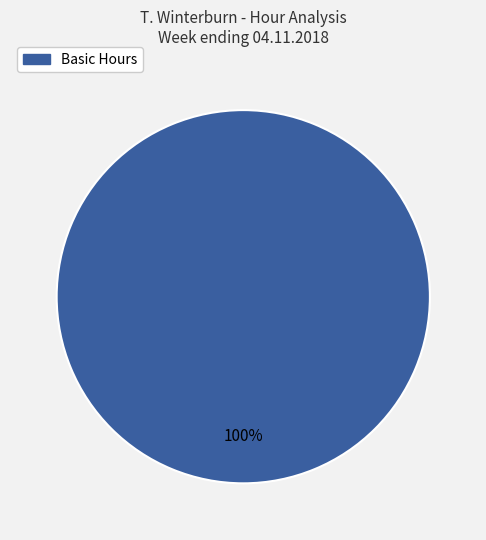

Is there any slice that represents more than half of the pie?

Yes